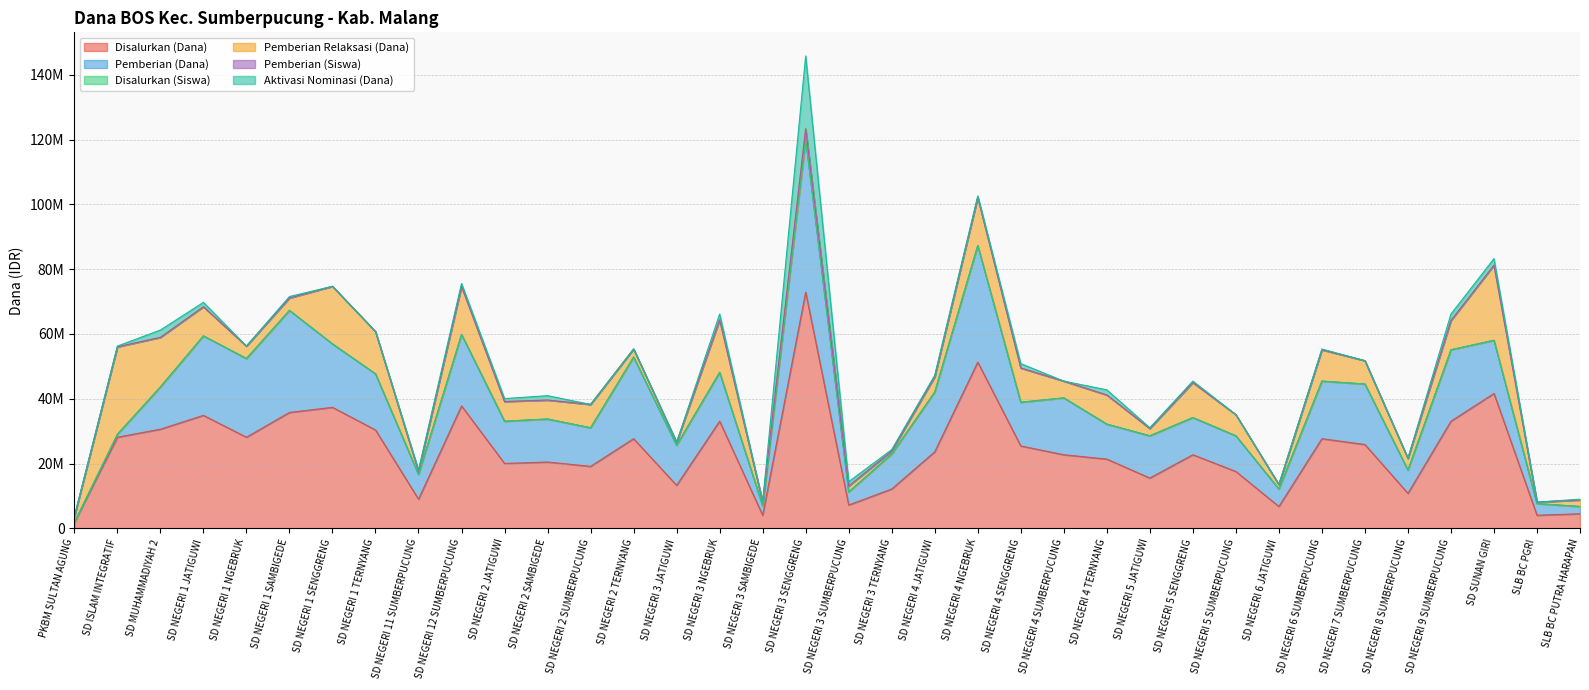

What is the label of the 21st point from the left?

SD NEGERI 4 JATIGUWI